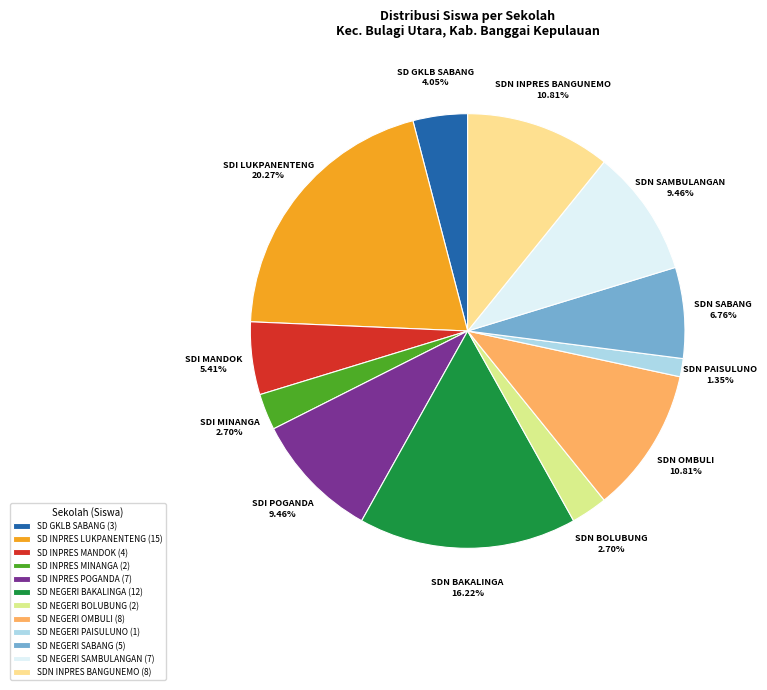

Combined, what portion of the pie is SD GKLB SABANG and SD NEGERI BAKALINGA?

20.3%